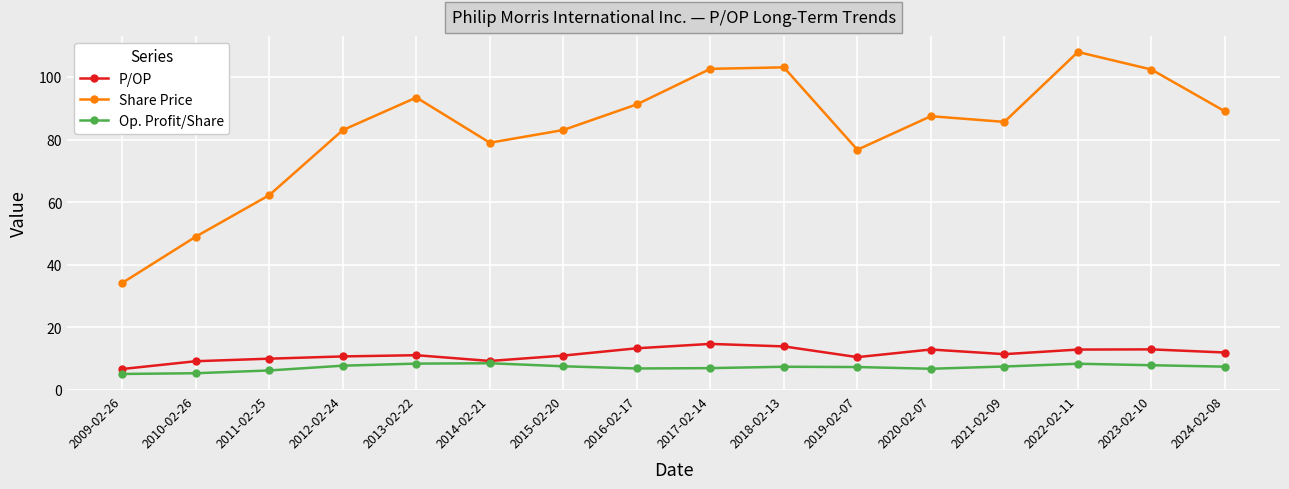

What is the total value across all series at 2024-02-08?

108.4